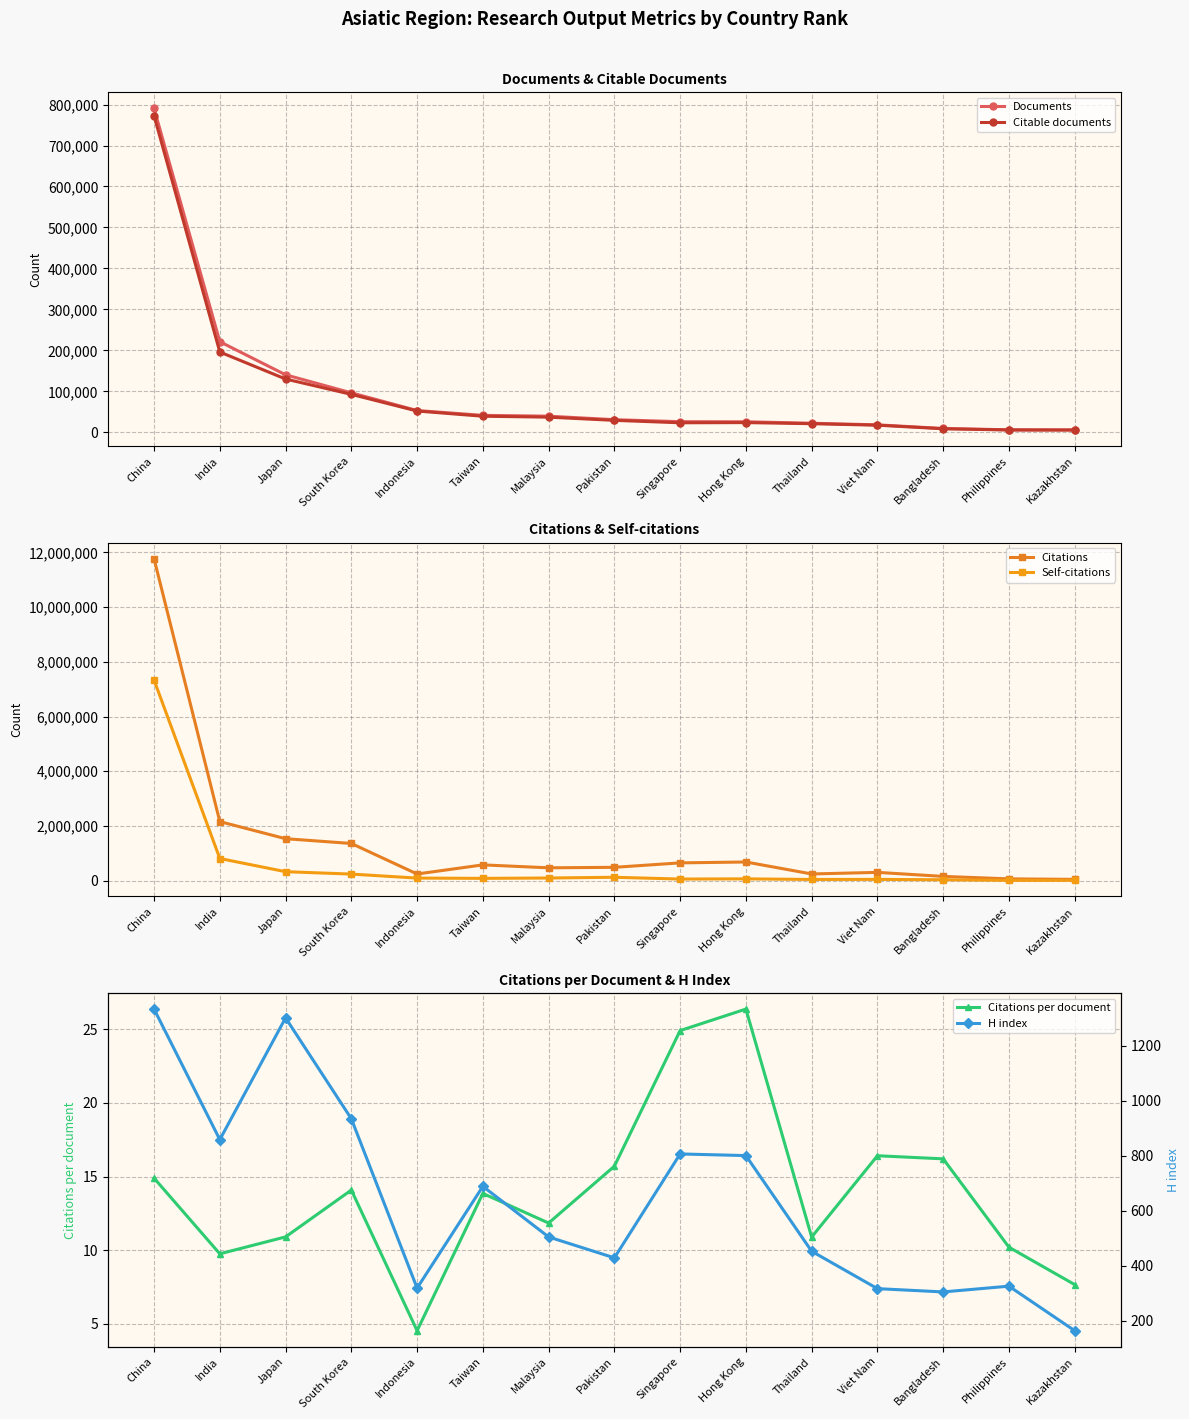

Which series has the largest total across all categories?

Citations